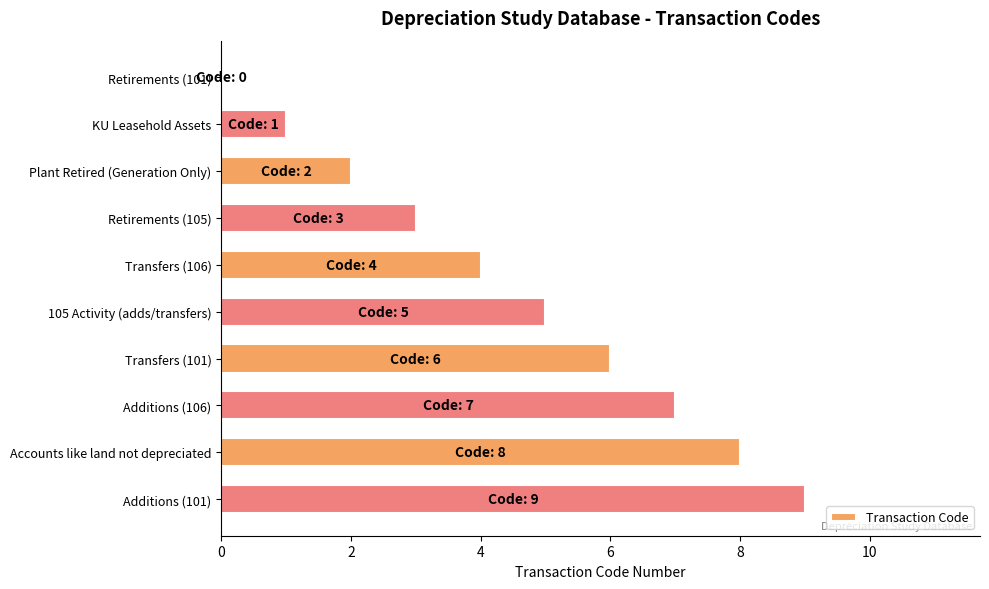

What is the change in value from Retirements (105) to Transfers (106)?

+1